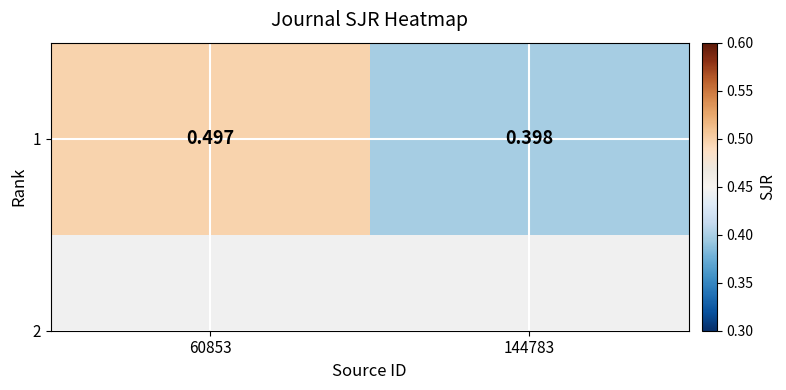

How many categories are shown in the chart?

2